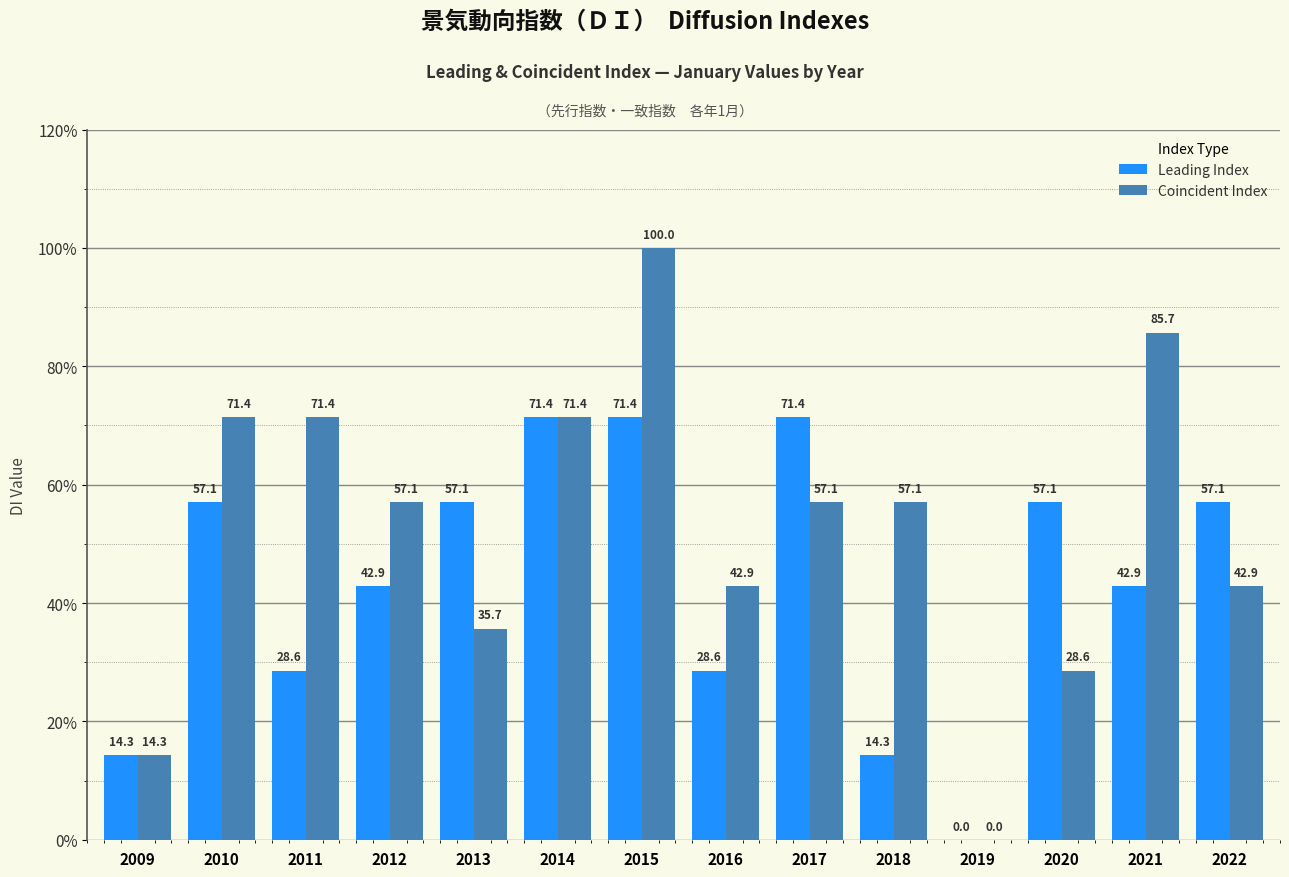

What is the sum of all Coincident Index values?

735.6